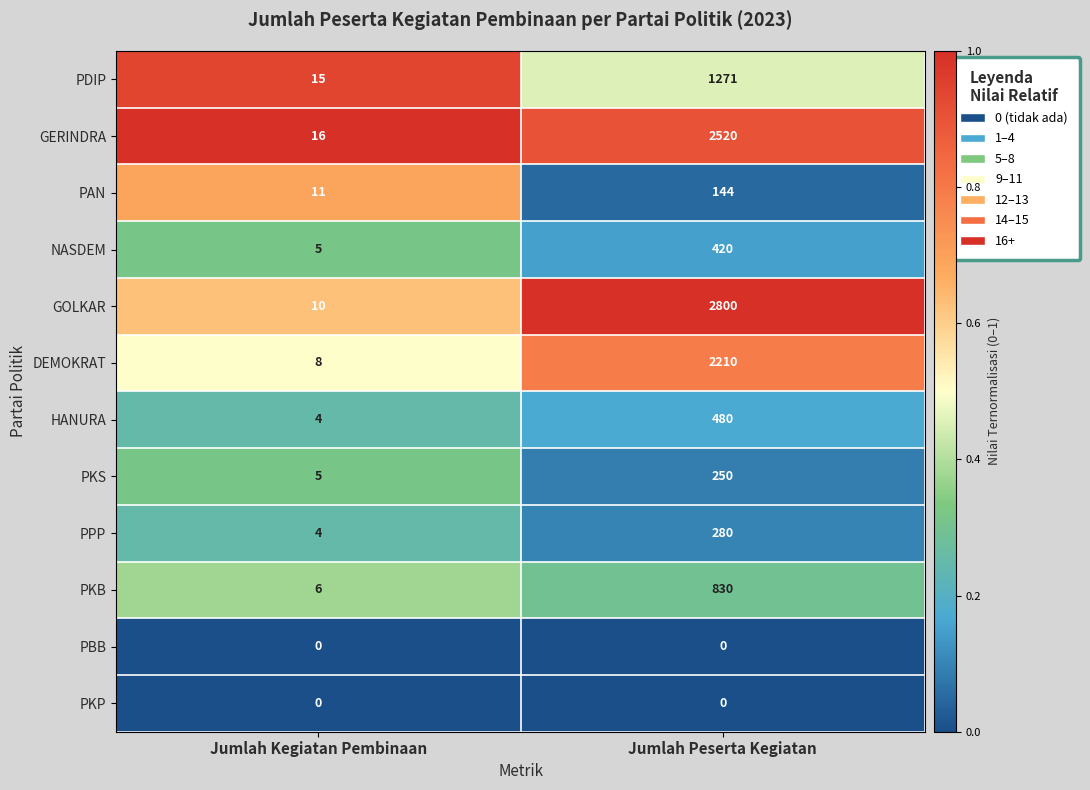

What is the sum of the HANURA values at Jumlah Kegiatan Pembinaan and Jumlah Peserta Kegiatan?

484